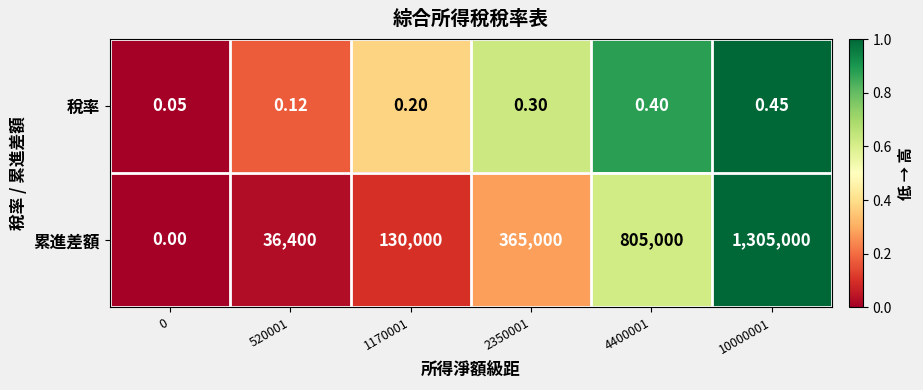

Is the value of 累進差額 at 1170001 greater than the value of 稅率 at 0?

Yes